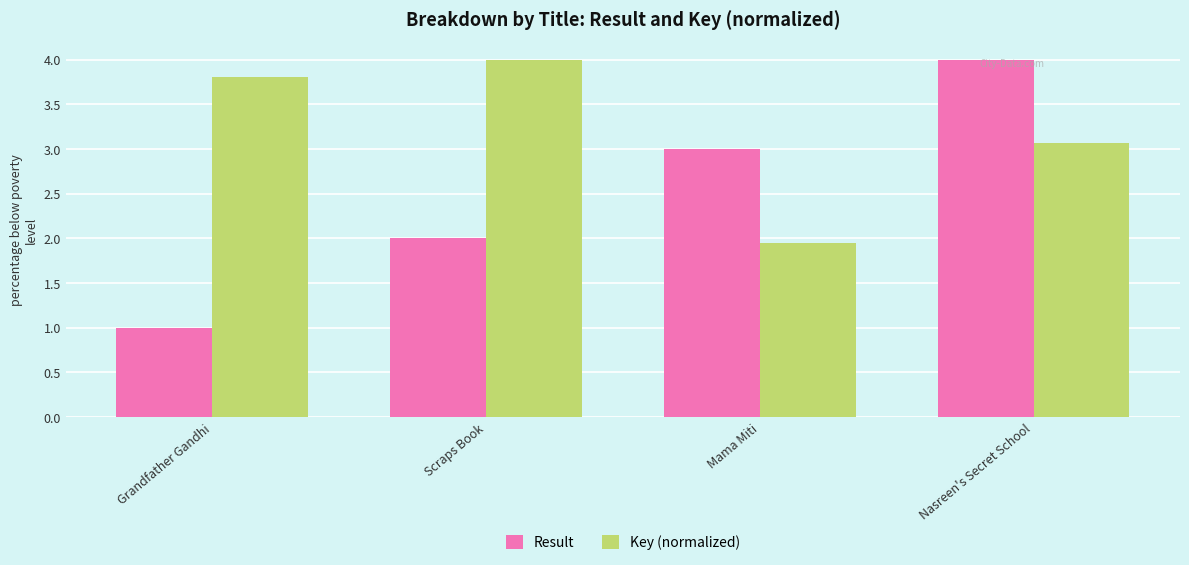

Which series changed the most between Scraps Book and Mama Miti?

Key (normalized)